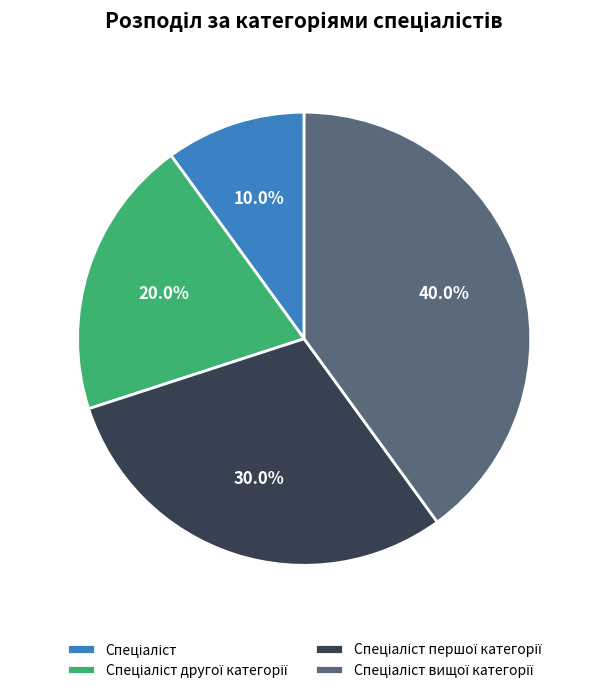

Does any single category account for the majority?

No